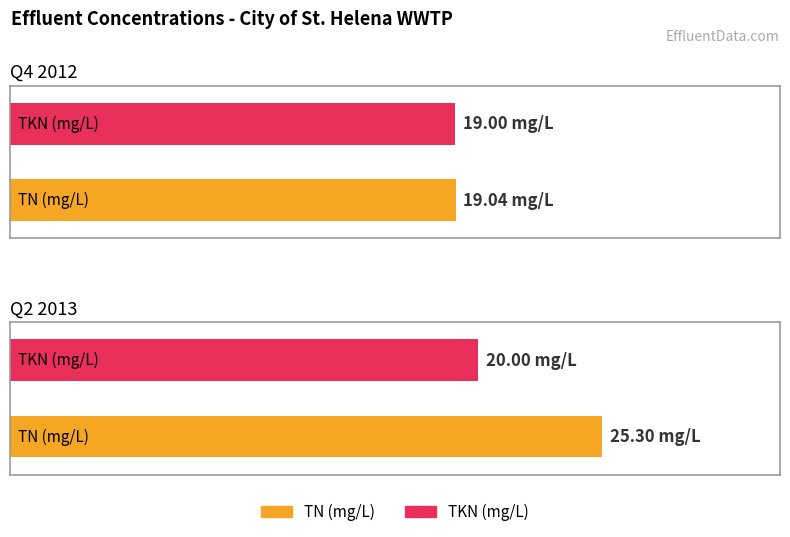

What is the difference between the TKN (mg/L) values at Q4 2012 and Q2 2013?

1.0